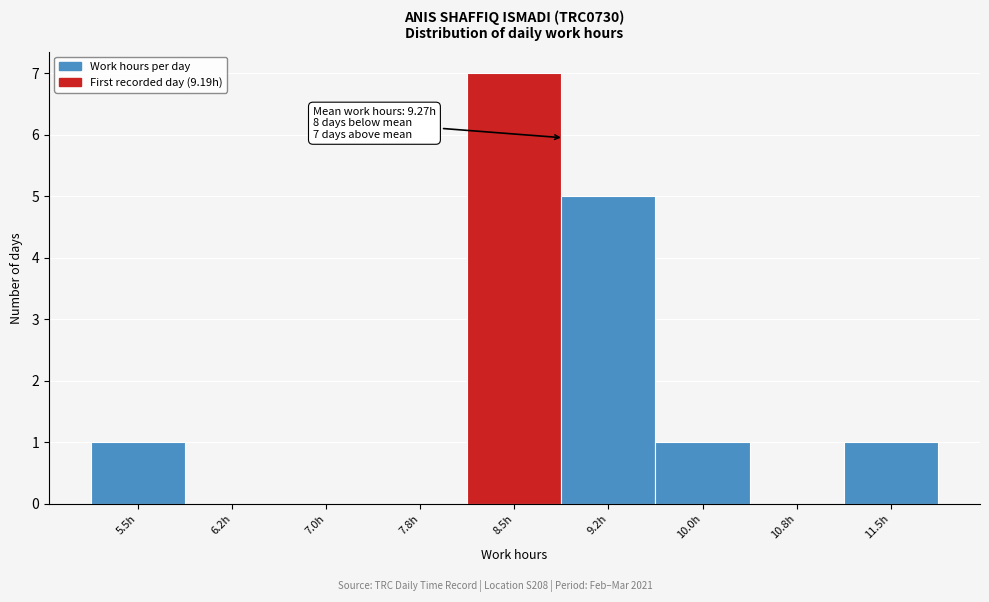

Reading left to right, transcribe all the data shown in this chart.

5.5h=1	6.2h=0	7.0h=0	7.8h=0	8.5h=7	9.2h=5	10.0h=1	10.8h=0	11.5h=1